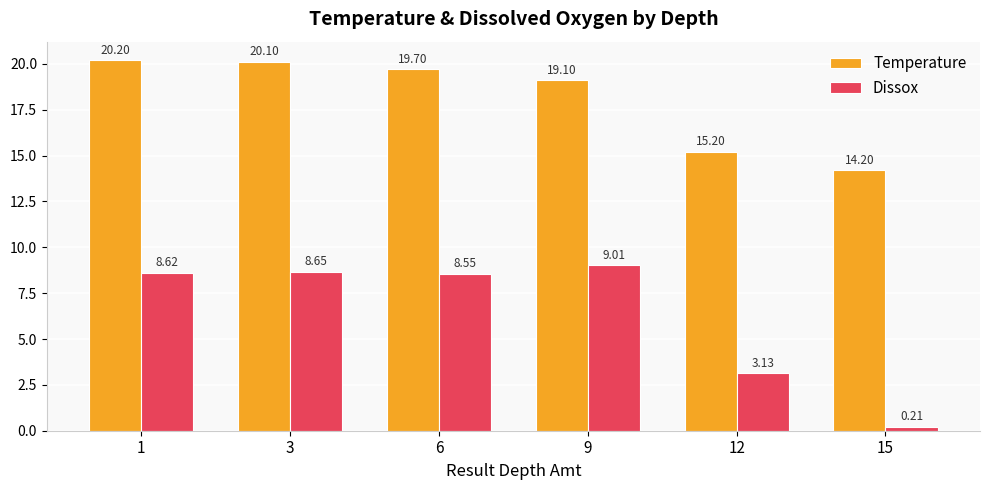

What is the sum of all Temperature values?

108.5